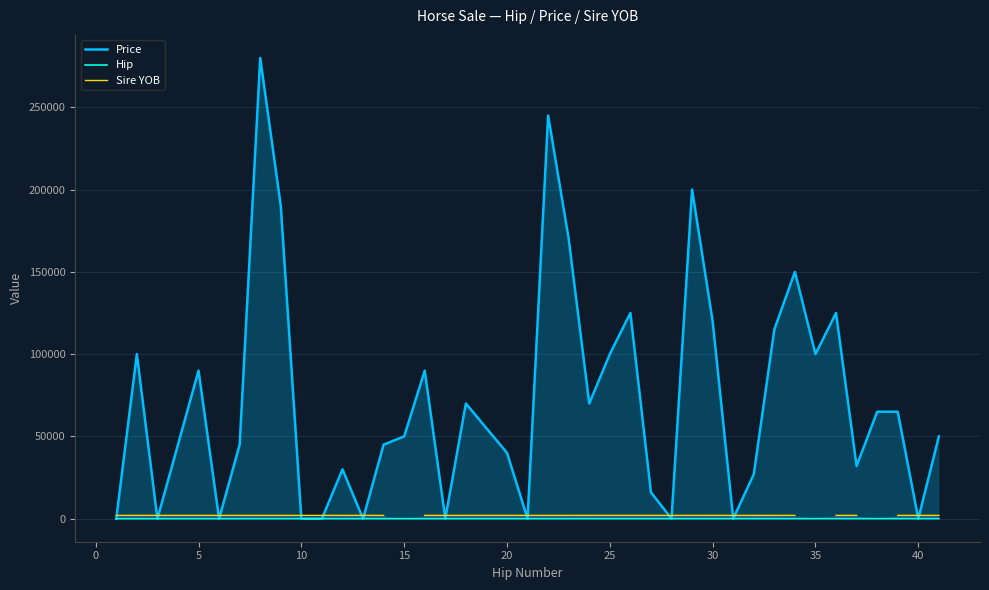

What is the minimum value for Hip?

1